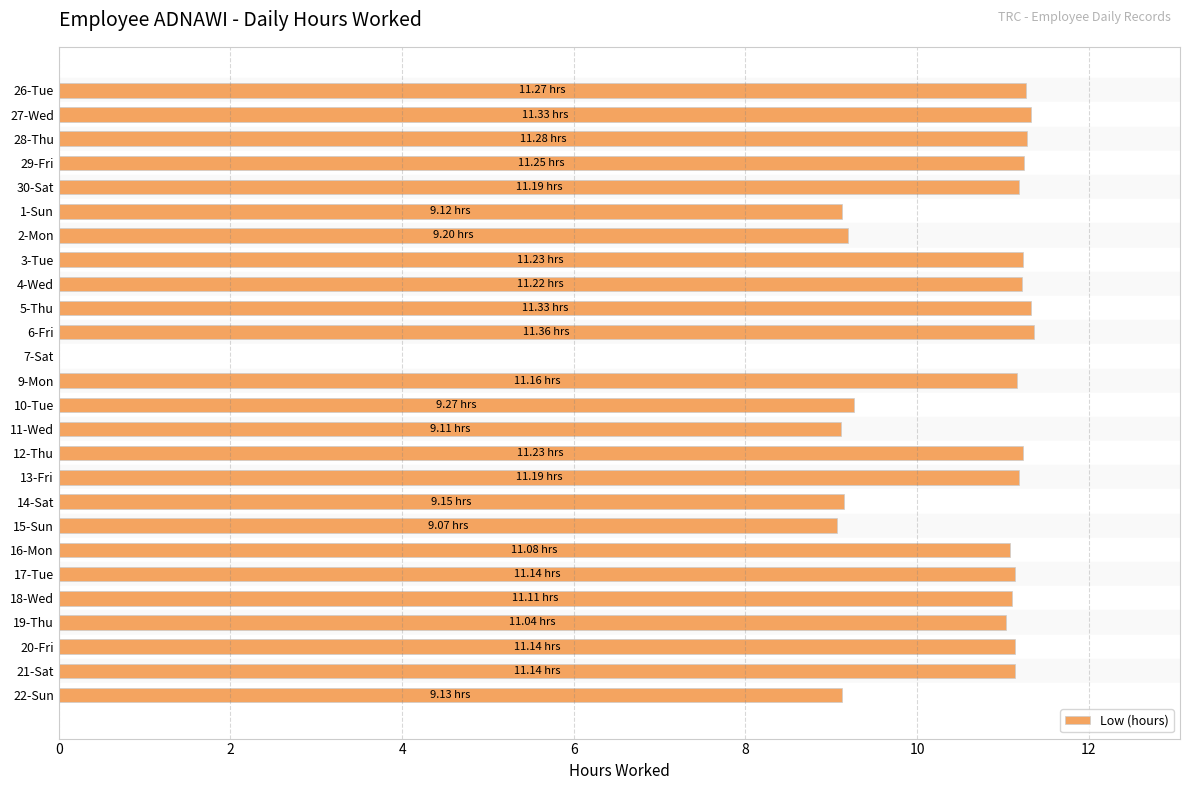

Approximately how many times larger is the value at 19-Thu compared to 18-Wed?

1.0